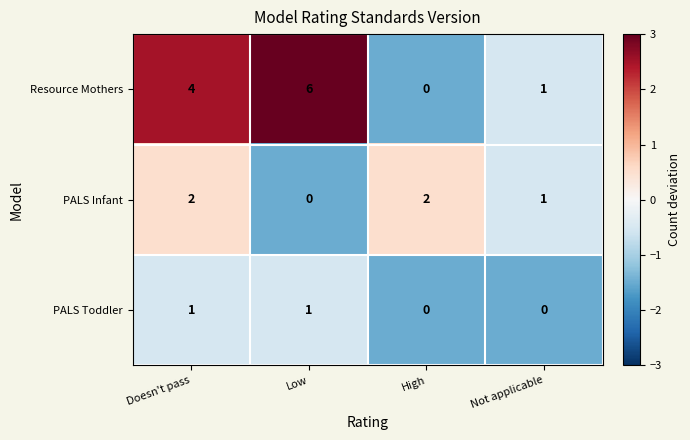

Is the value of Resource Mothers at Doesn't pass greater than the value of PALS Toddler at Low?

Yes